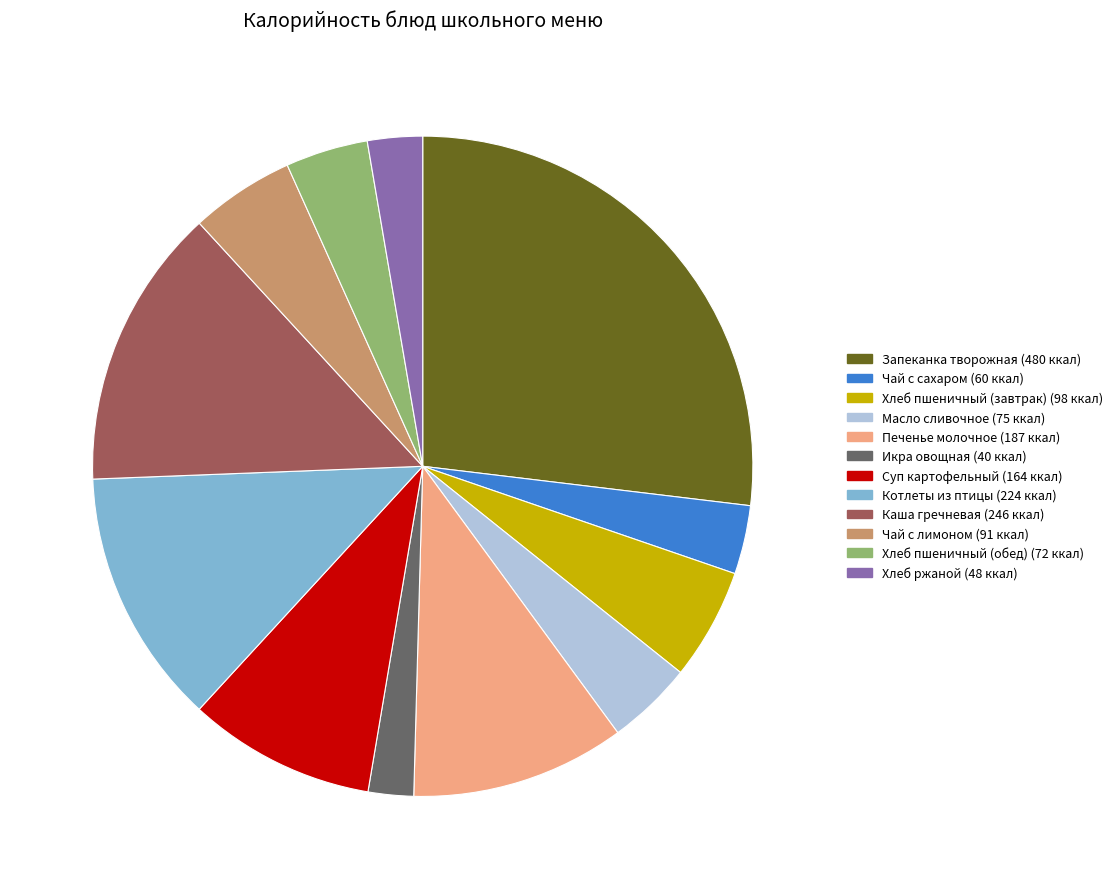

Is there any slice that represents more than half of the pie?

No